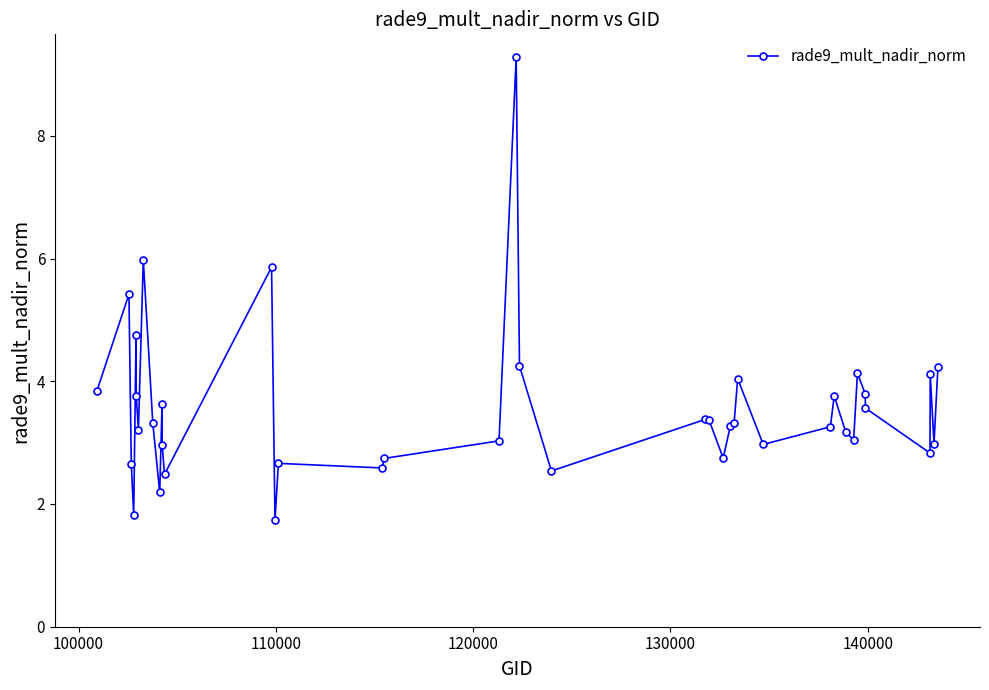

What is the minimum value shown in the chart?

1.7